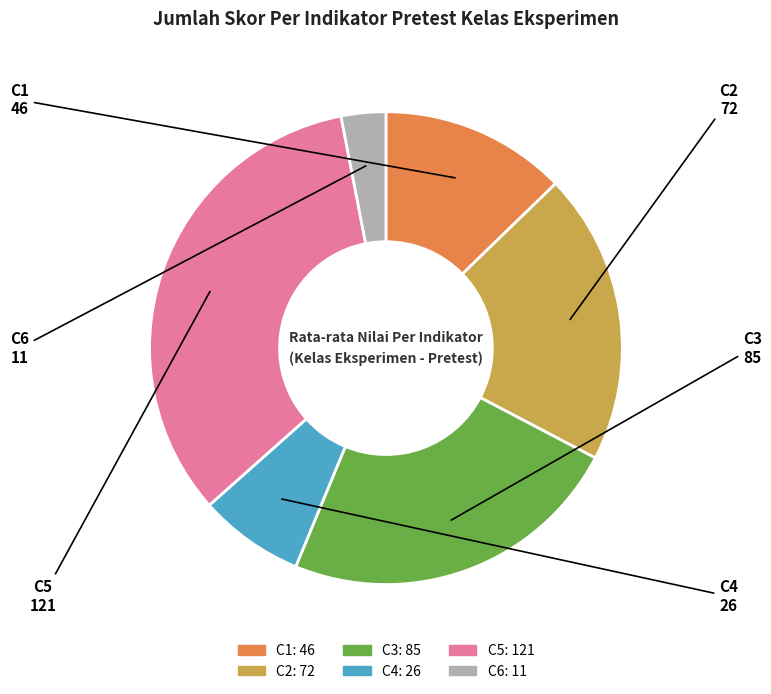

Rank the categories by value from lowest to highest.

C6, C4, C1, C2, C3, C5